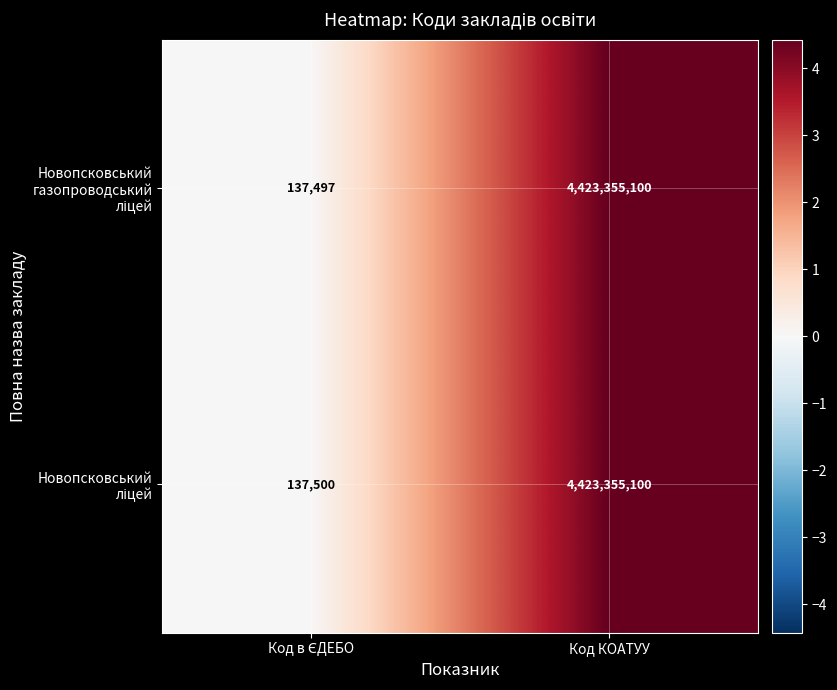

What is the smallest value displayed?

137497